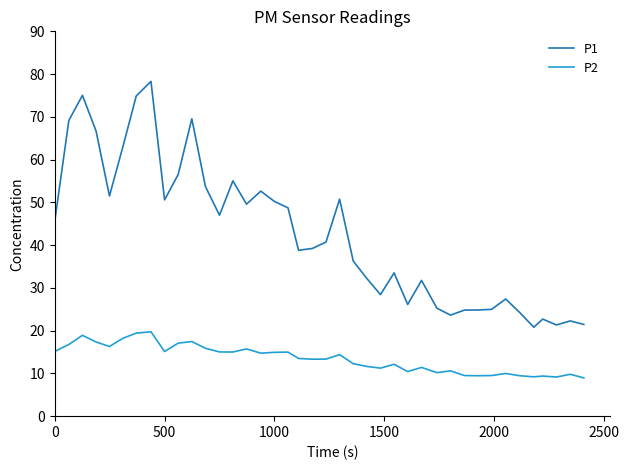

True or false: P2 and P1 intersect in this chart.

False